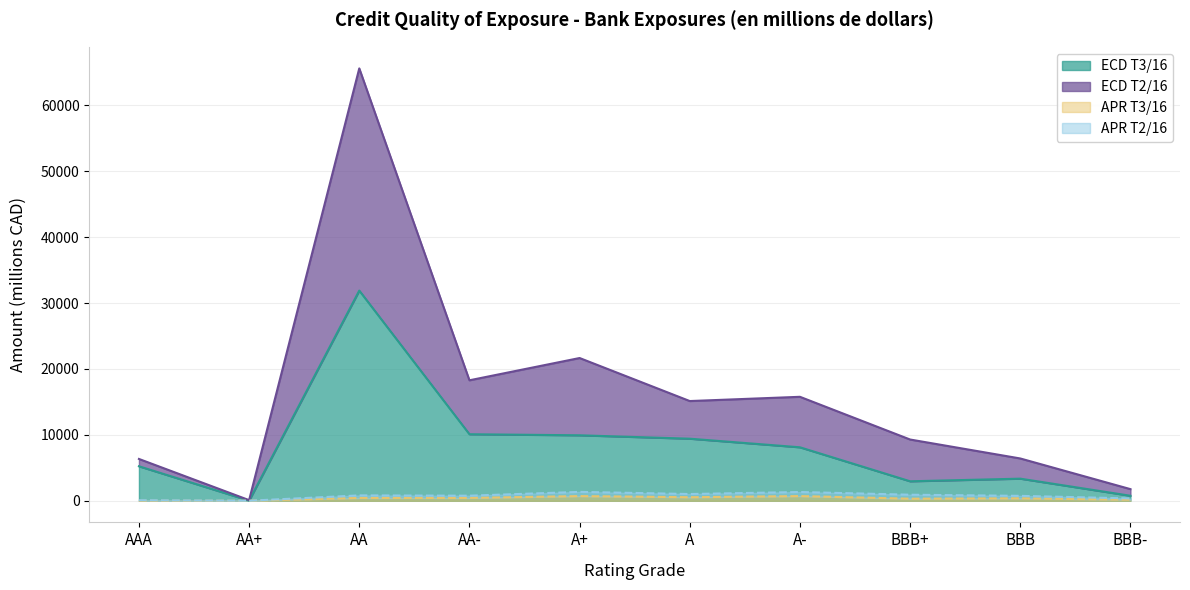

At which category does the chart reach its peak across all series?

AA